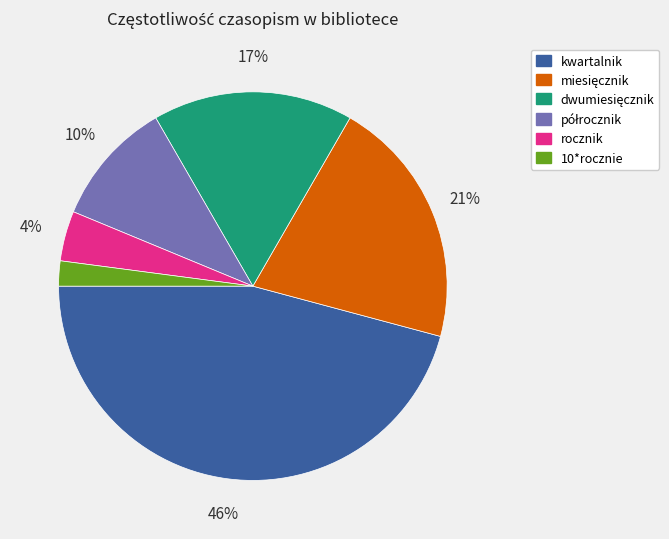

Is there any slice that represents more than half of the pie?

No